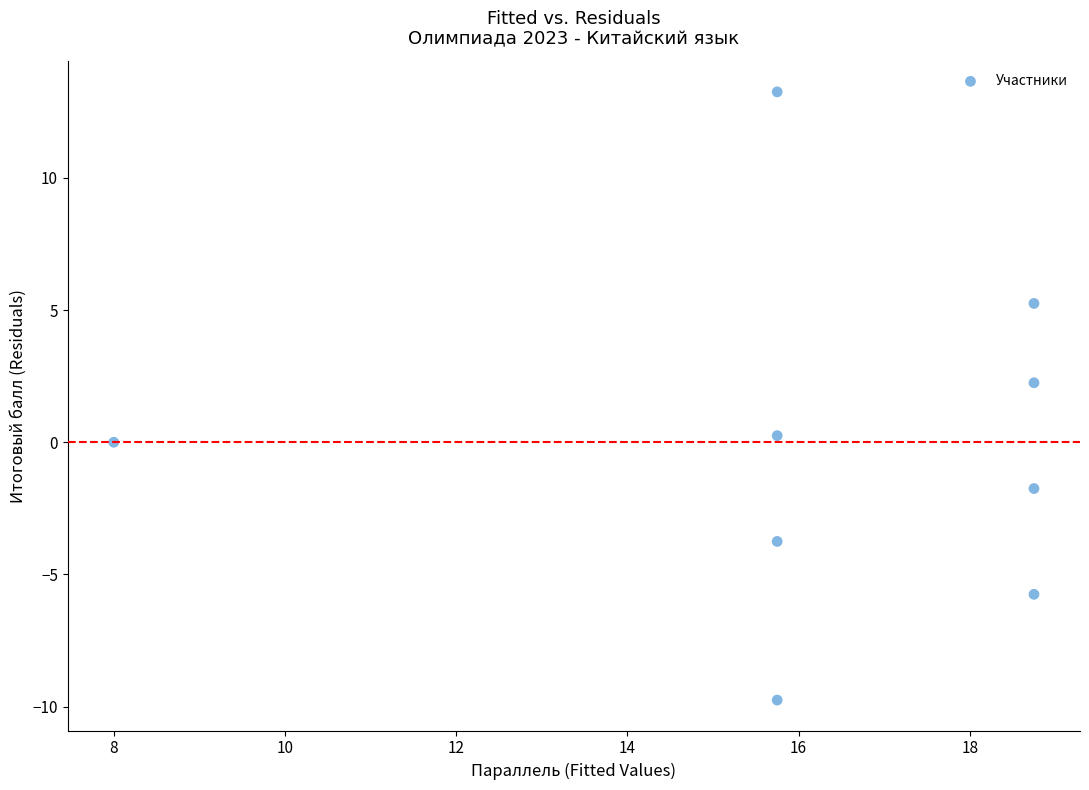

What is the average X value?

16.2